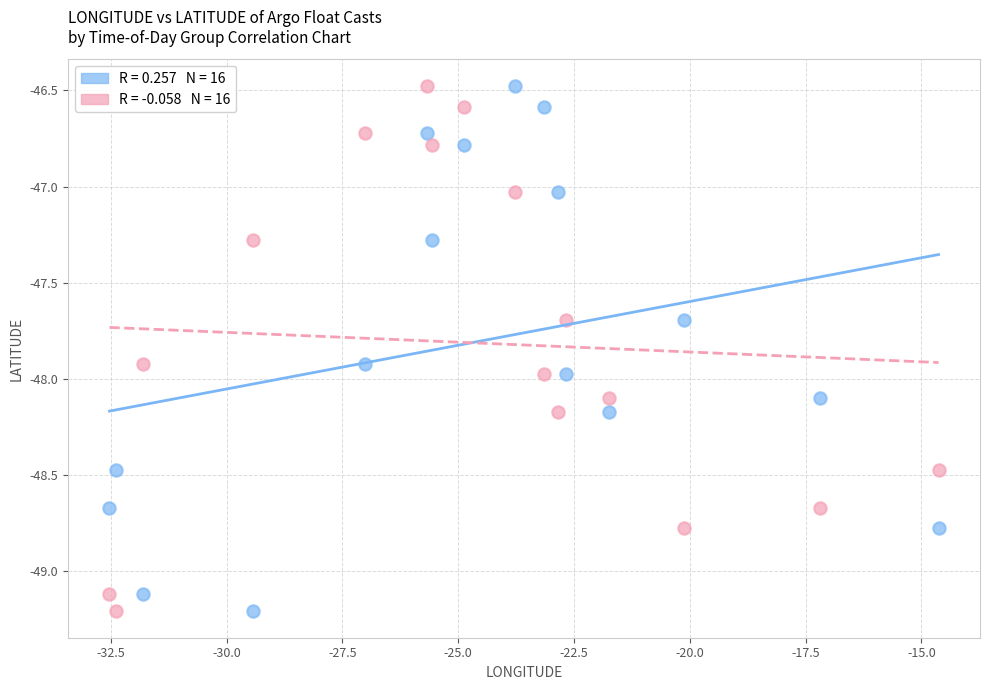

Across all data points, what is the range of Y values (max minus min)?

2.7